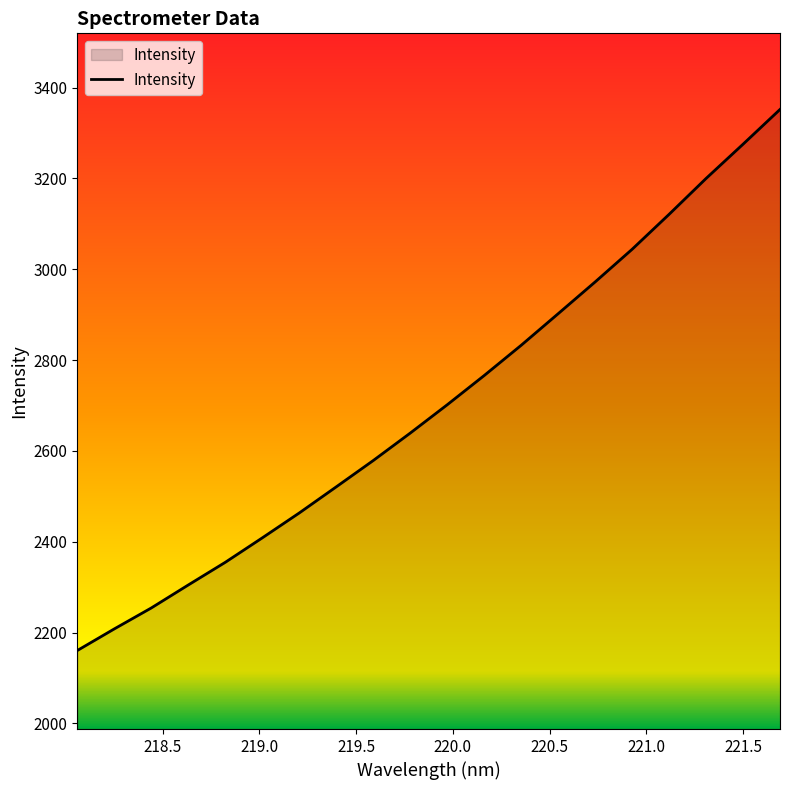

What is the greatest value displayed?

3351.7